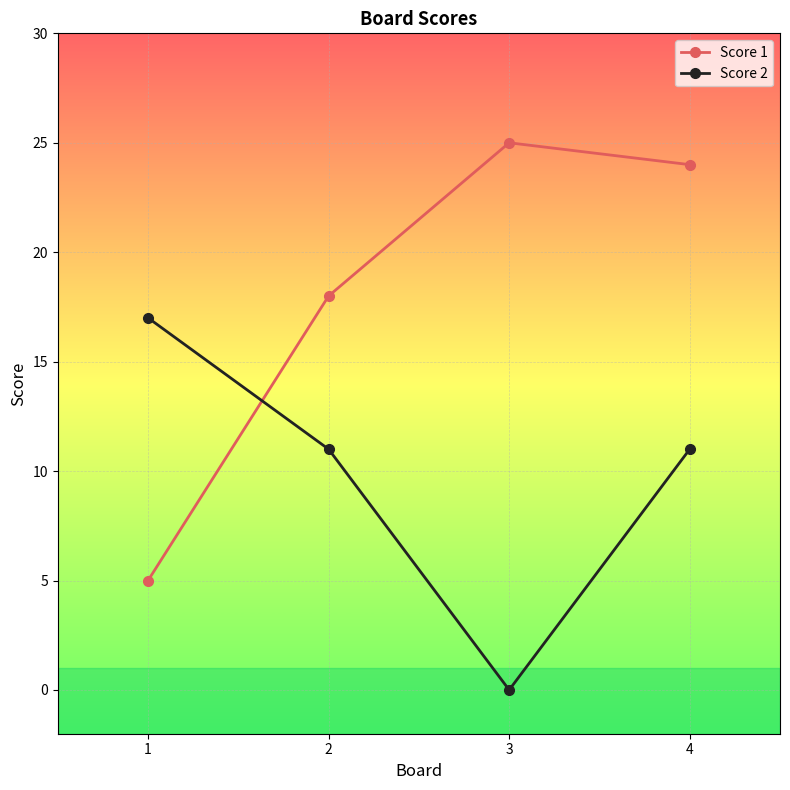

True or false: Score 2 and Score 1 intersect in this chart.

True